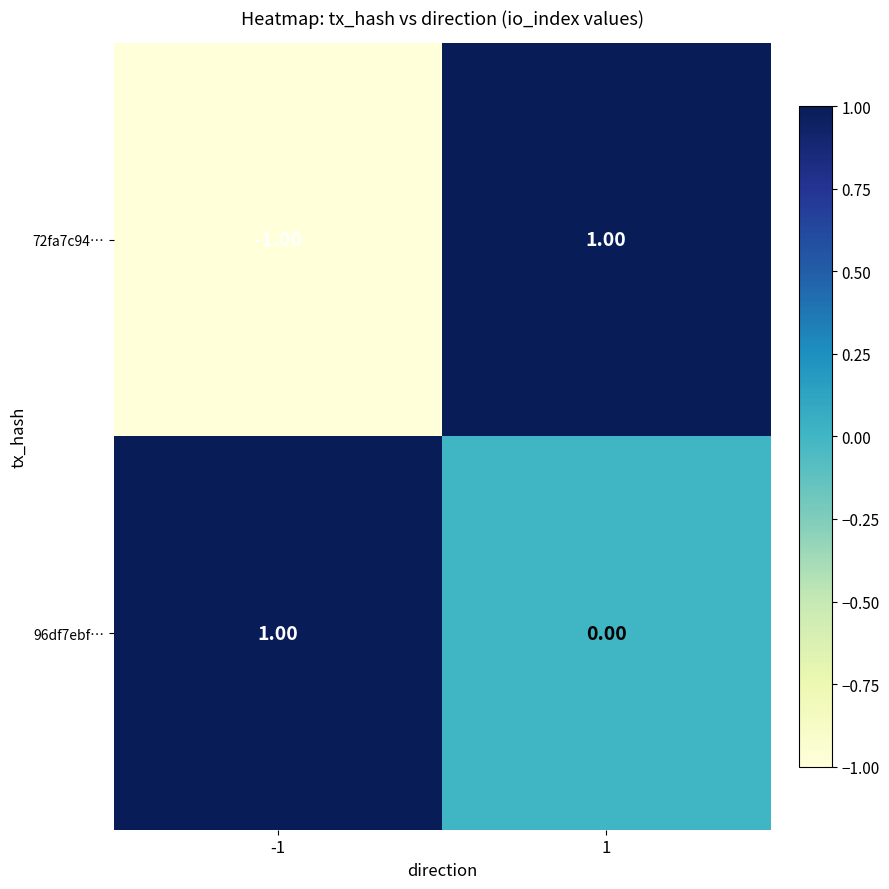

Between -1 and 1, which series saw the biggest shift?

72fa7c94…